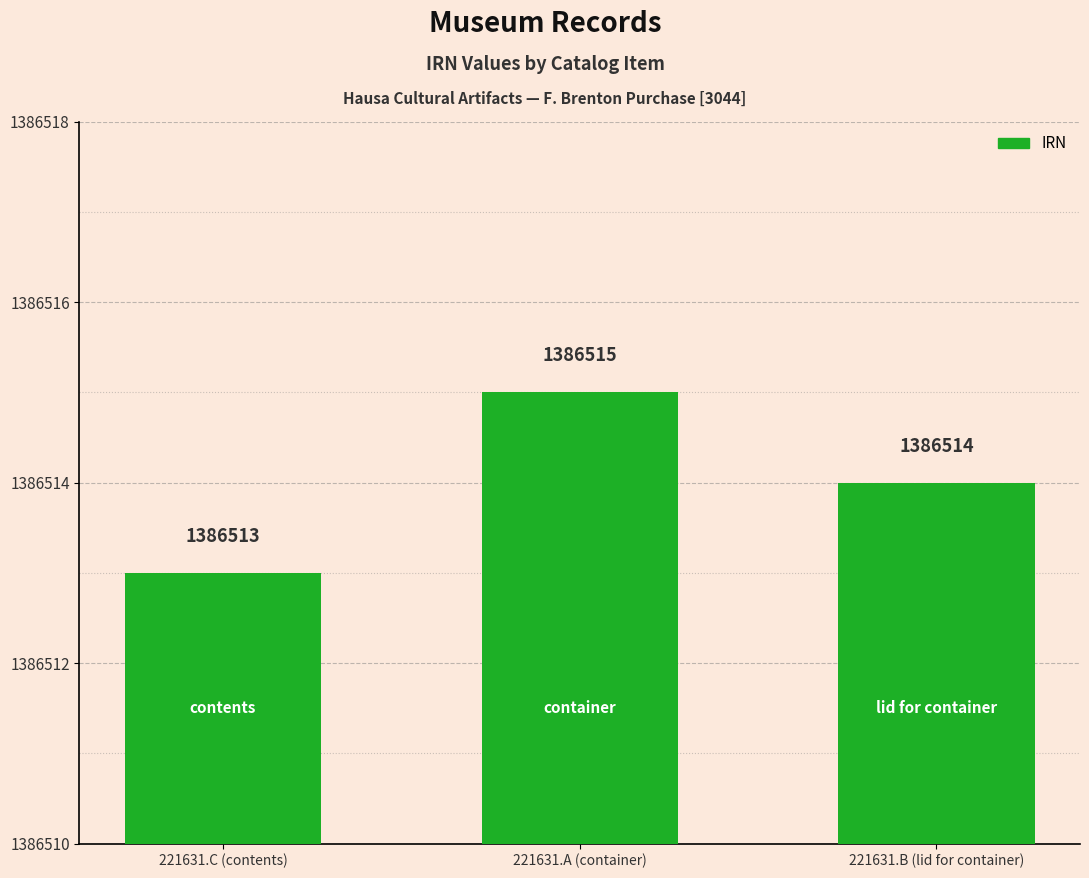

Reading left to right, what are all the values shown in this chart?

1386513	1386515	1386514